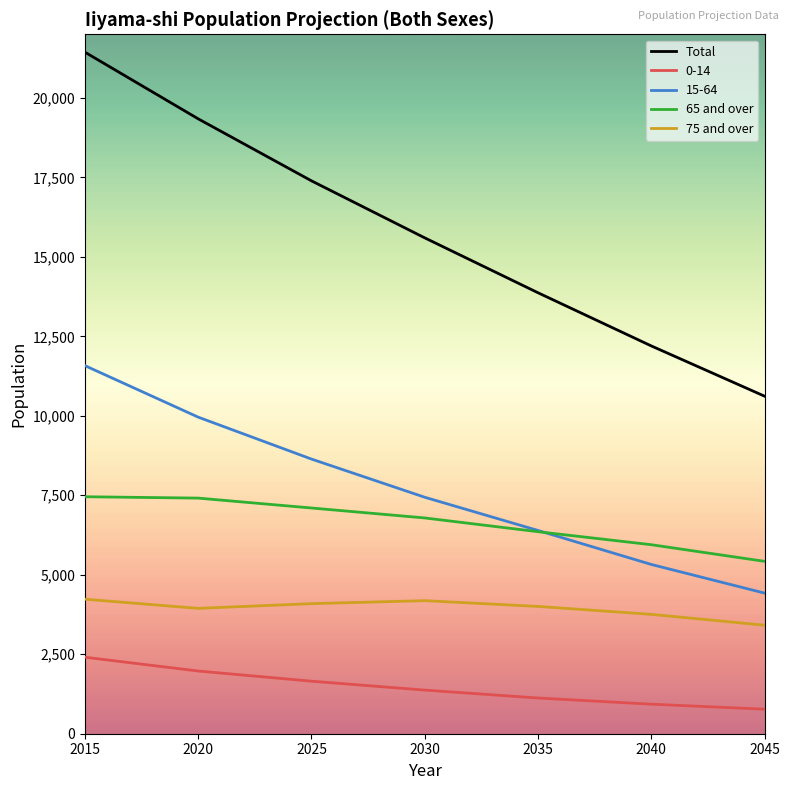

Rank the categories by 15-64 value from lowest to highest.

2045, 2040, 2035, 2030, 2025, 2020, 2015